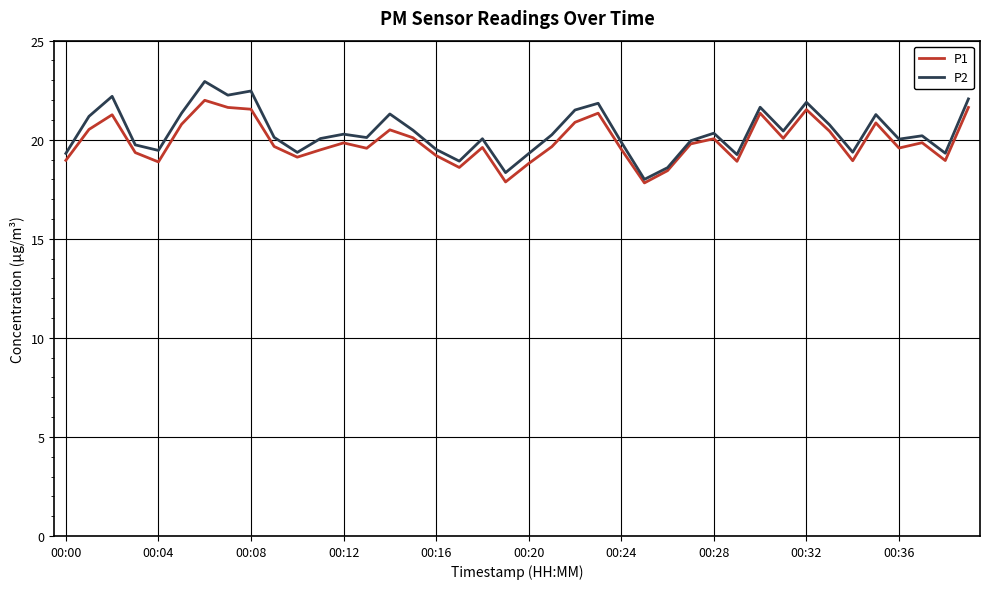

What is the highest value of the P1 series?

22.0